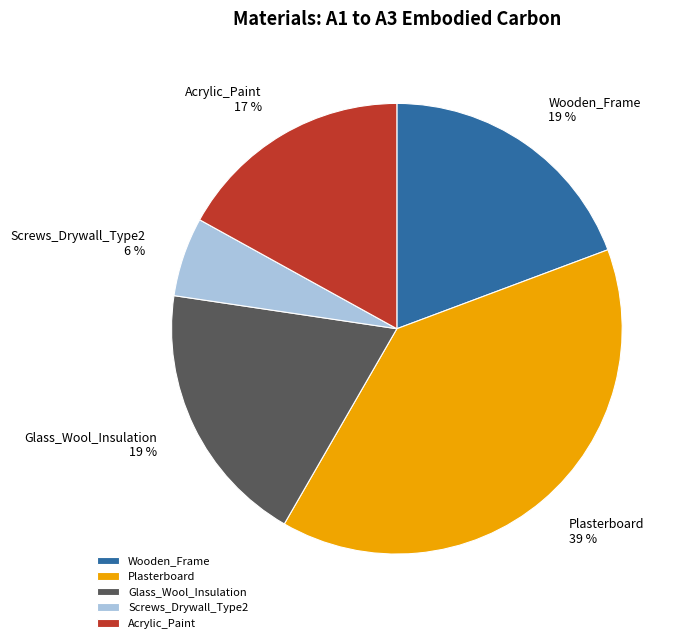

What is the smallest slice in the pie chart?

Screws_Drywall_Type2